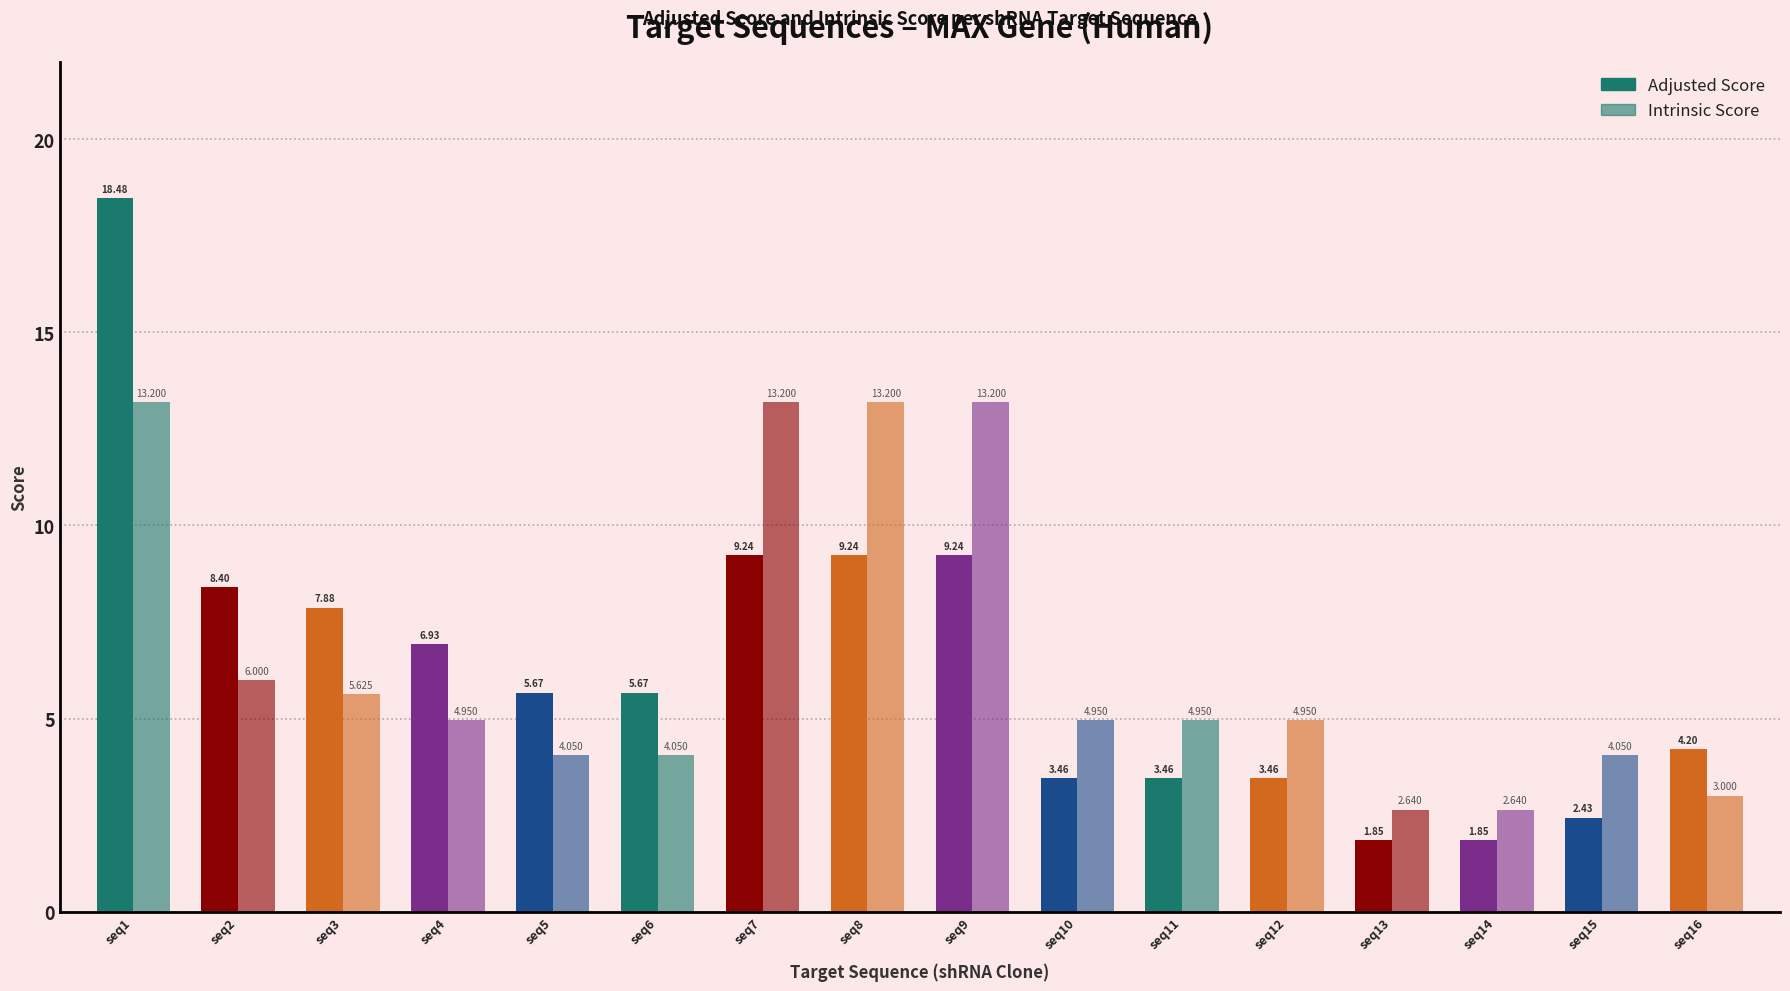

How many data points in Intrinsic Score are above 4?

13